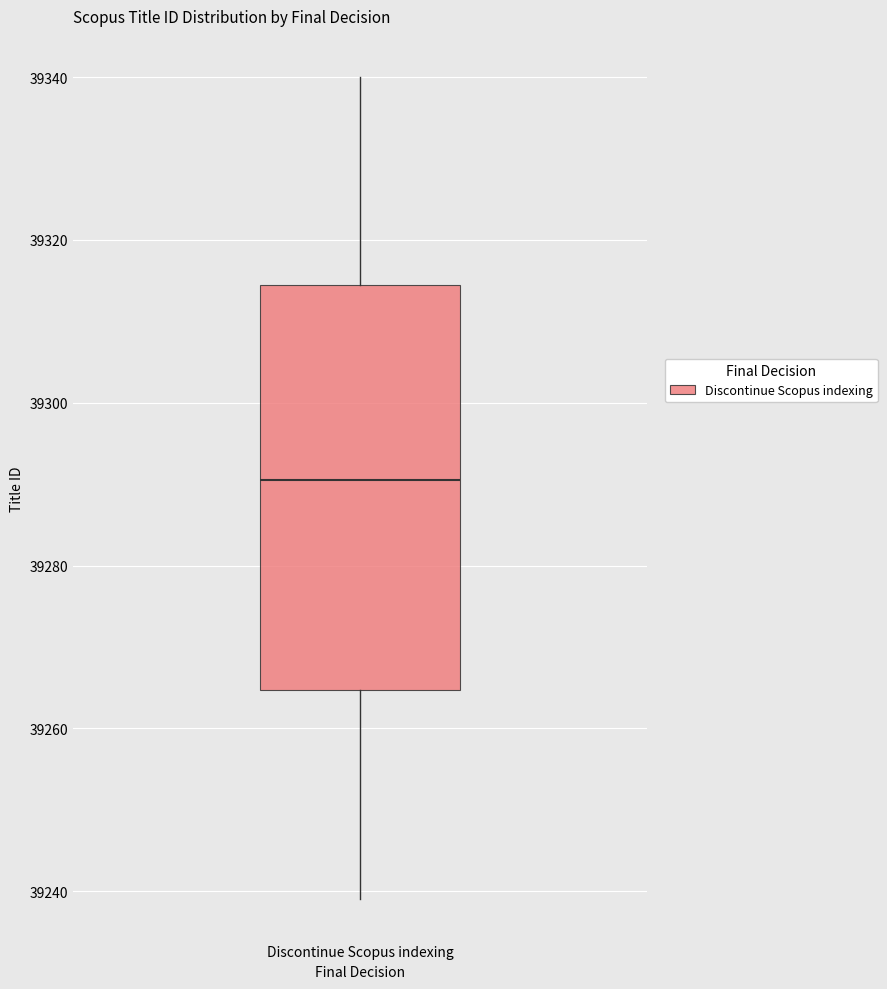

Read this box plot against the y-axis: the position of the median line, the range covered by the box, and the ends of both whiskers. The values are not printed on the chart, so give them approximately, as read against the axis.

median 39290, box 39264 to 39314, whiskers 39240 to 39340